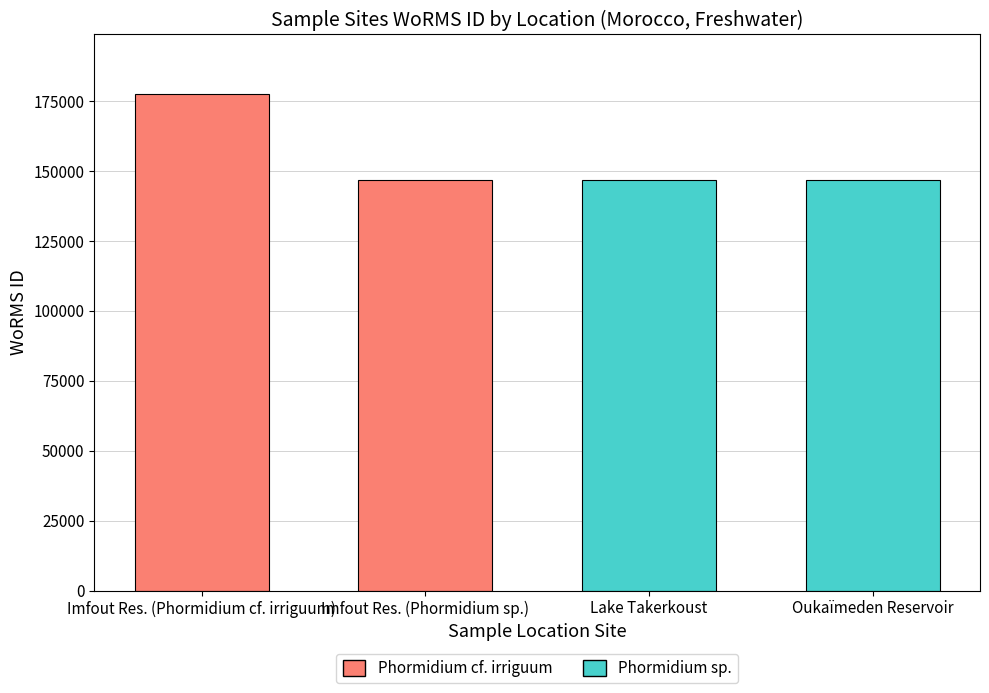

Read the value at Lake Takerkoust.

146690